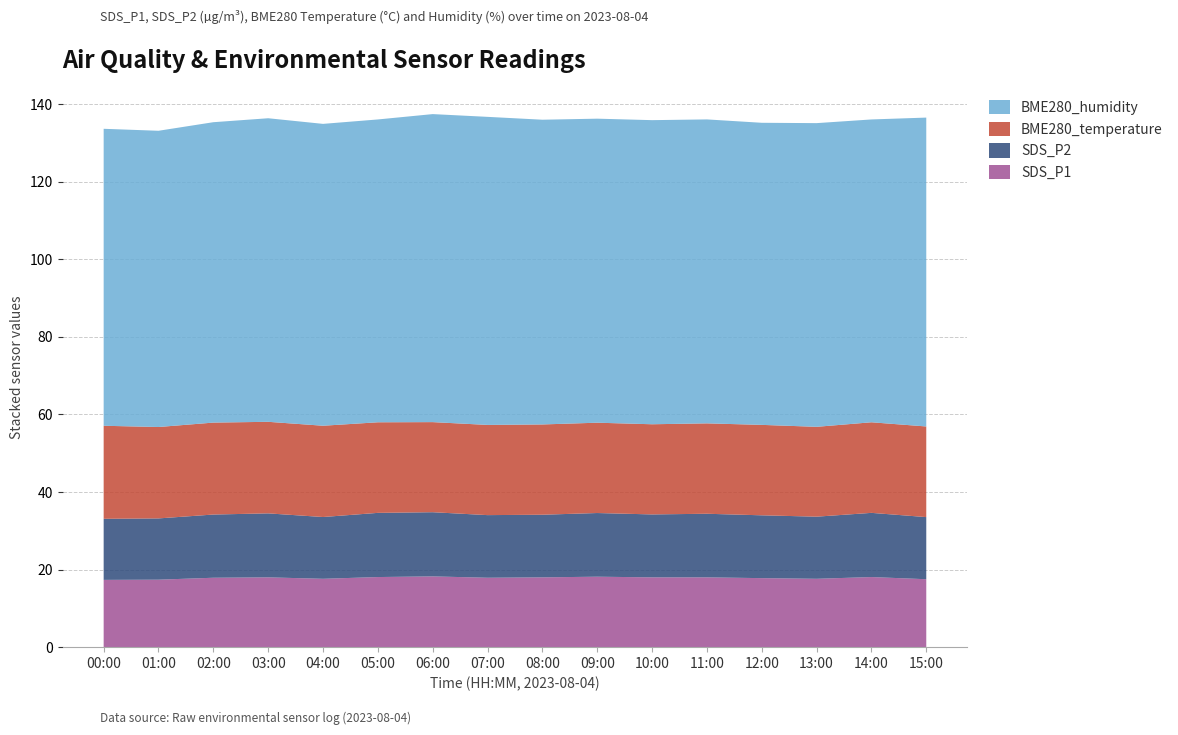

Reading left to right, extract all data points from this chart.

SDS_P1: 00:00=17.4	01:00=17.4	02:00=17.9	03:00=18.0	04:00=17.6	05:00=18.1	06:00=18.2	07:00=17.9	08:00=18.0	09:00=18.2	10:00=18.0	11:00=18.0	12:00=17.8	13:00=17.6	14:00=18.1	15:00=17.5
SDS_P2: 00:00=15.8	01:00=15.8	02:00=16.3	03:00=16.5	04:00=15.9	05:00=16.6	06:00=16.6	07:00=16.1	08:00=16.1	09:00=16.4	10:00=16.2	11:00=16.4	12:00=16.2	13:00=16.0	14:00=16.6	15:00=16.0
BME280_temperature: 00:00=24.0	01:00=23.6	02:00=23.7	03:00=23.6	04:00=23.5	05:00=23.4	06:00=23.2	07:00=23.3	08:00=23.3	09:00=23.3	10:00=23.2	11:00=23.3	12:00=23.3	13:00=23.2	14:00=23.4	15:00=23.4
BME280_humidity: 00:00=76.6	01:00=76.4	02:00=77.5	03:00=78.3	04:00=77.8	05:00=78.1	06:00=79.4	07:00=79.4	08:00=78.6	09:00=78.4	10:00=78.4	11:00=78.4	12:00=77.9	13:00=78.3	14:00=78.1	15:00=79.7